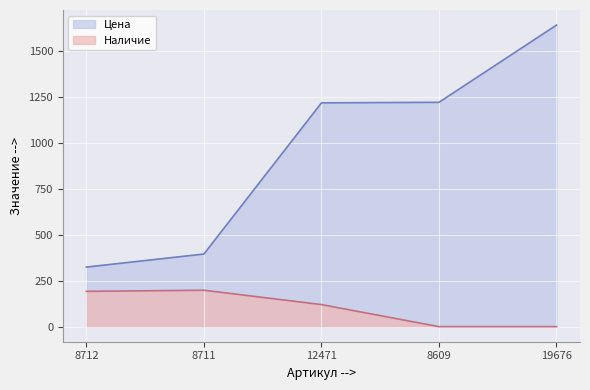

How many values in the Цена series are below 1217?

2